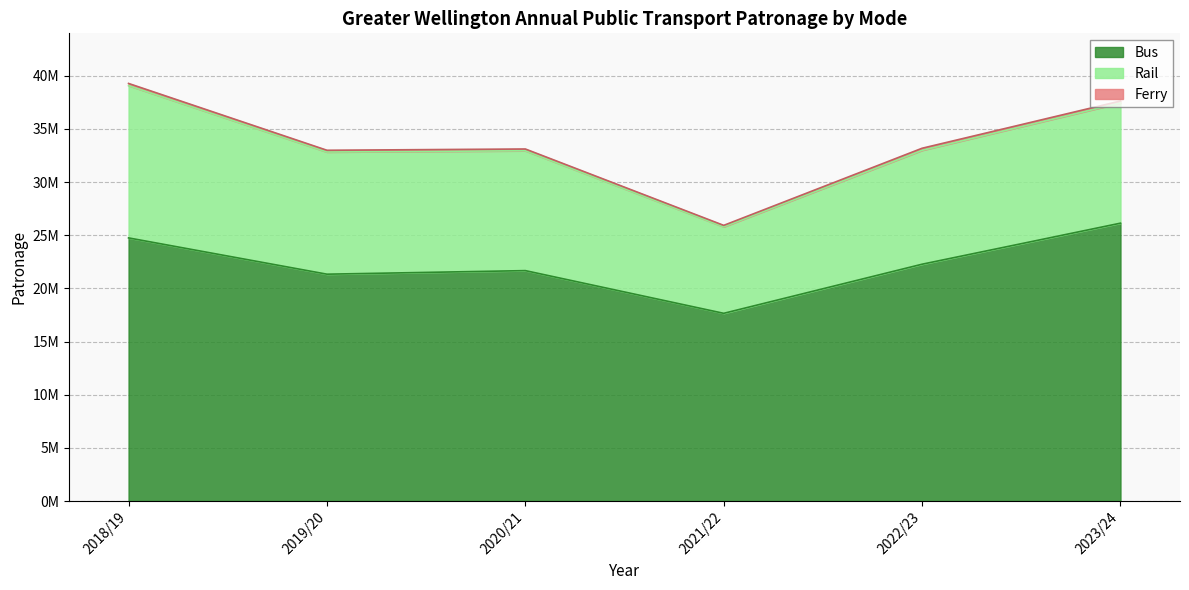

What is the difference between the highest and lowest values at 2018/19?

24544792